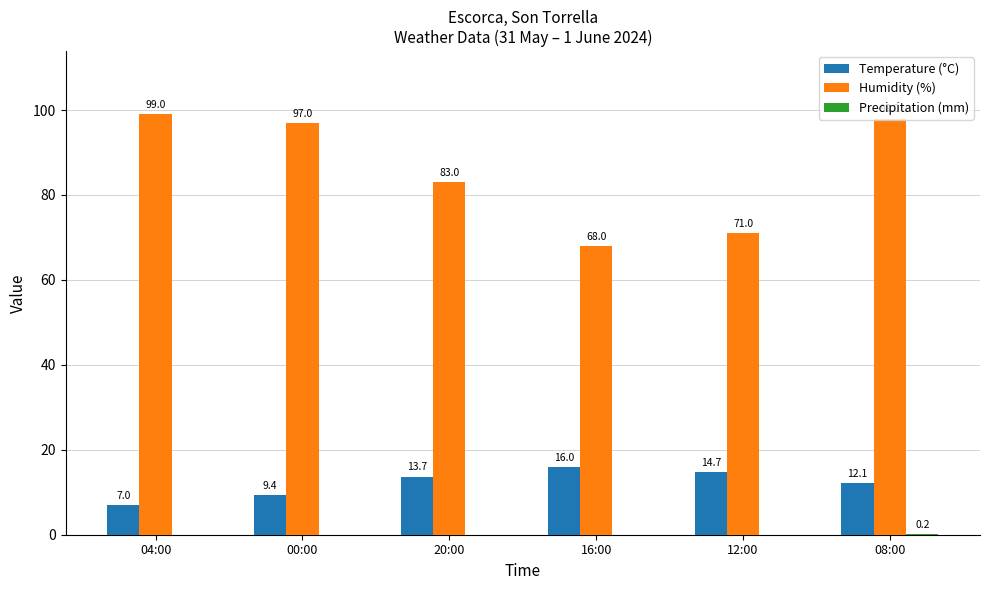

Where does the Temperature (°C) series first go above 13?

20:00